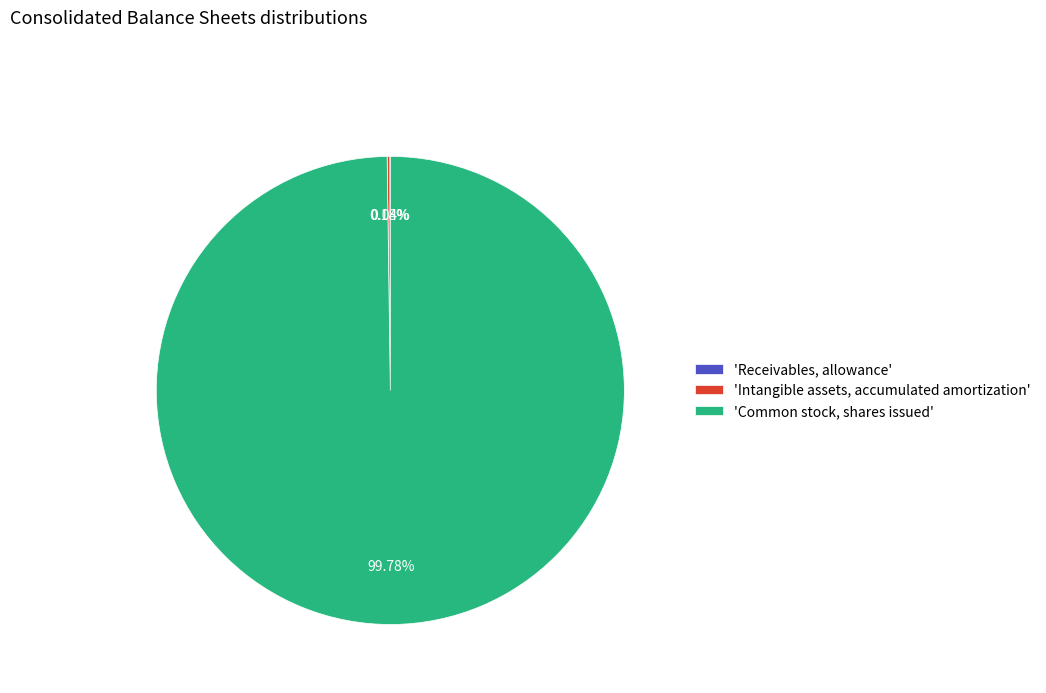

What is the majority slice?

'Common stock, shares issued'